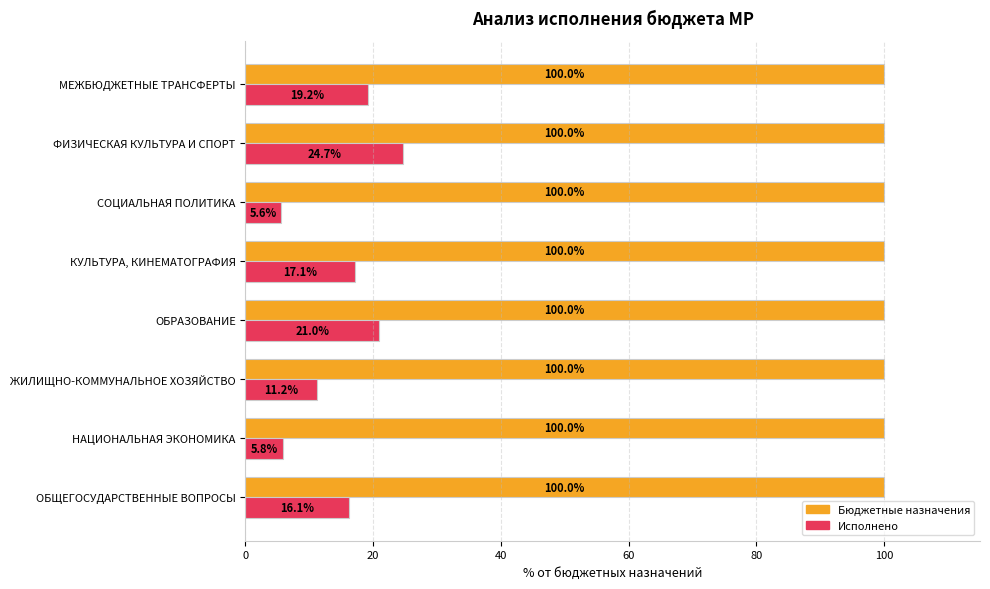

At how many categories does at least one series exceed 22?

8